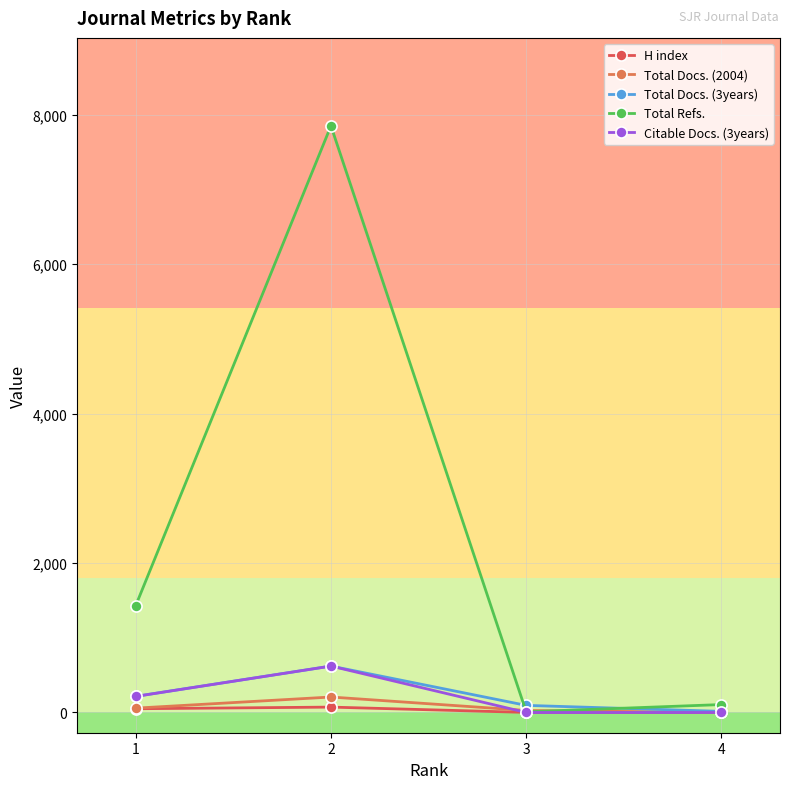

What is the maximum value for Total Docs. (2004)?

207